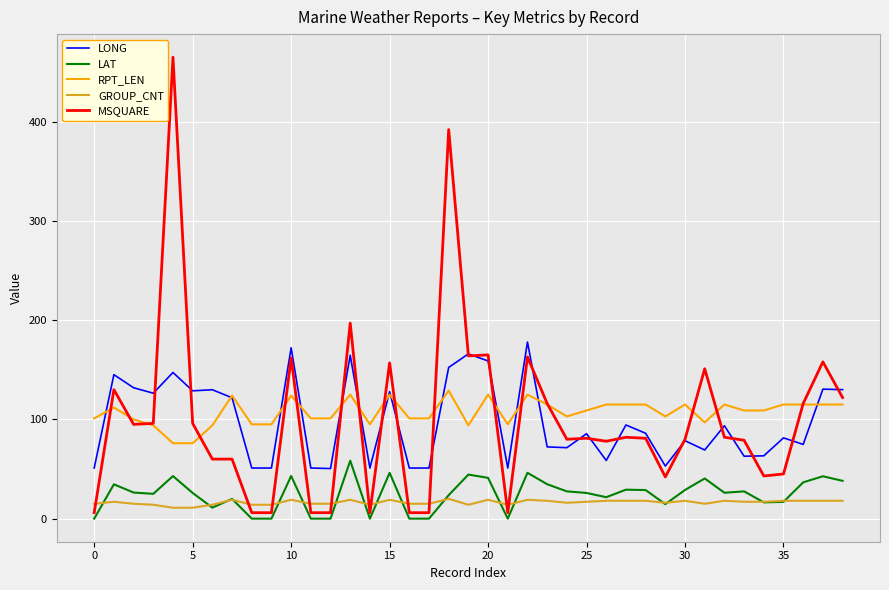

What is the greatest value displayed?

465.0